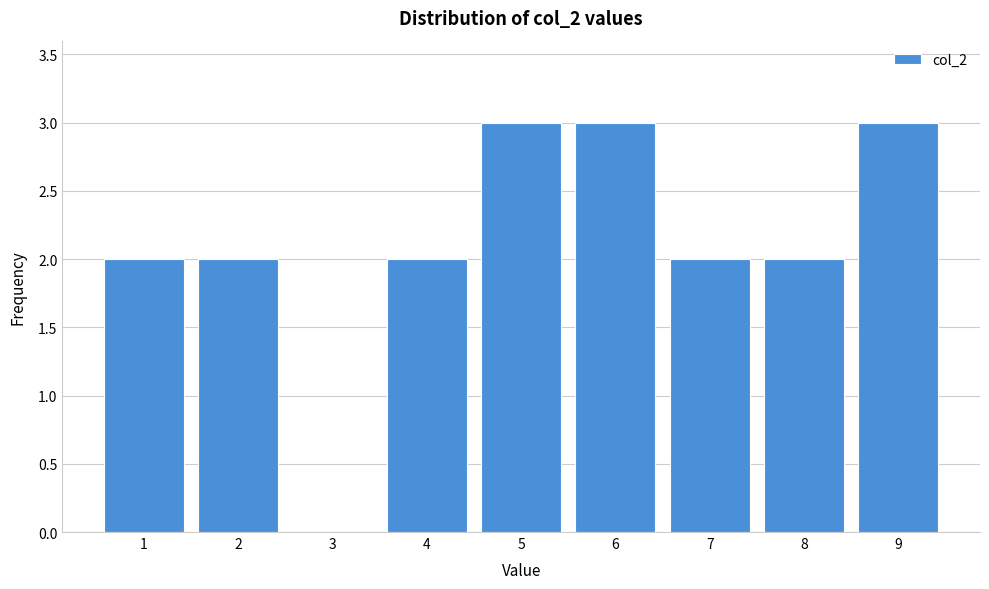

Reading left to right, extract all data points from this chart.

1=2	2=2	3=0	4=2	5=3	6=3	7=2	8=2	9=3